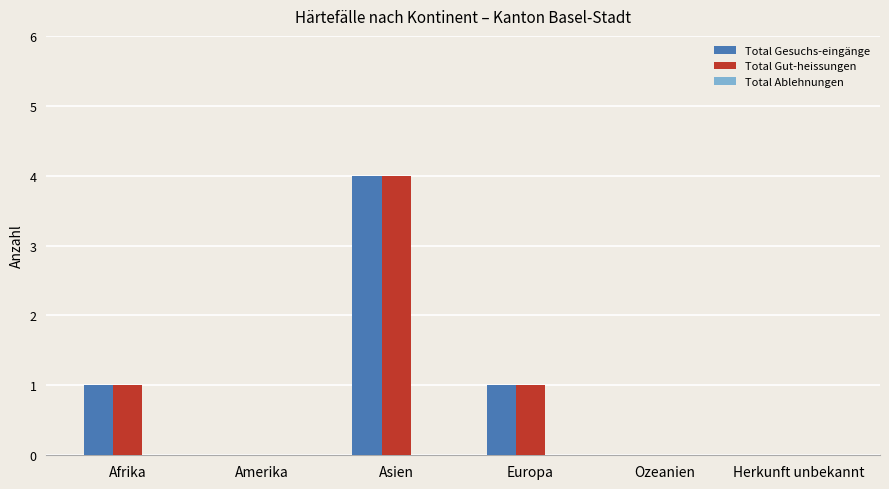

What is the approximate value of Total Gesuchs-eingänge at Asien?

4